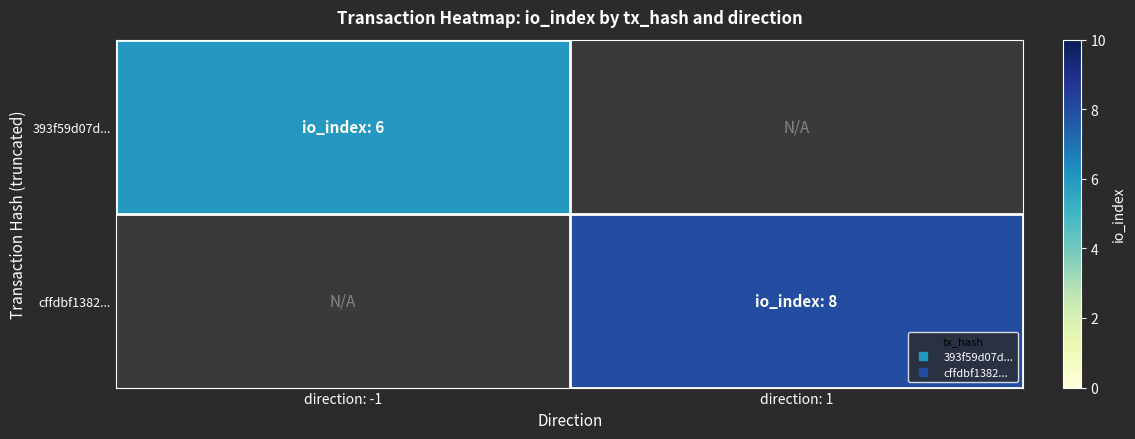

Is the value of cffdbf1382... at direction: -1 greater than the value of 393f59d07d... at direction: 1?

No